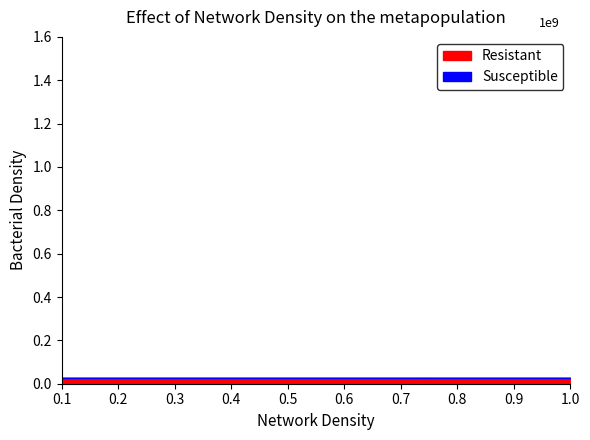

How many lines are shown in the chart?

2